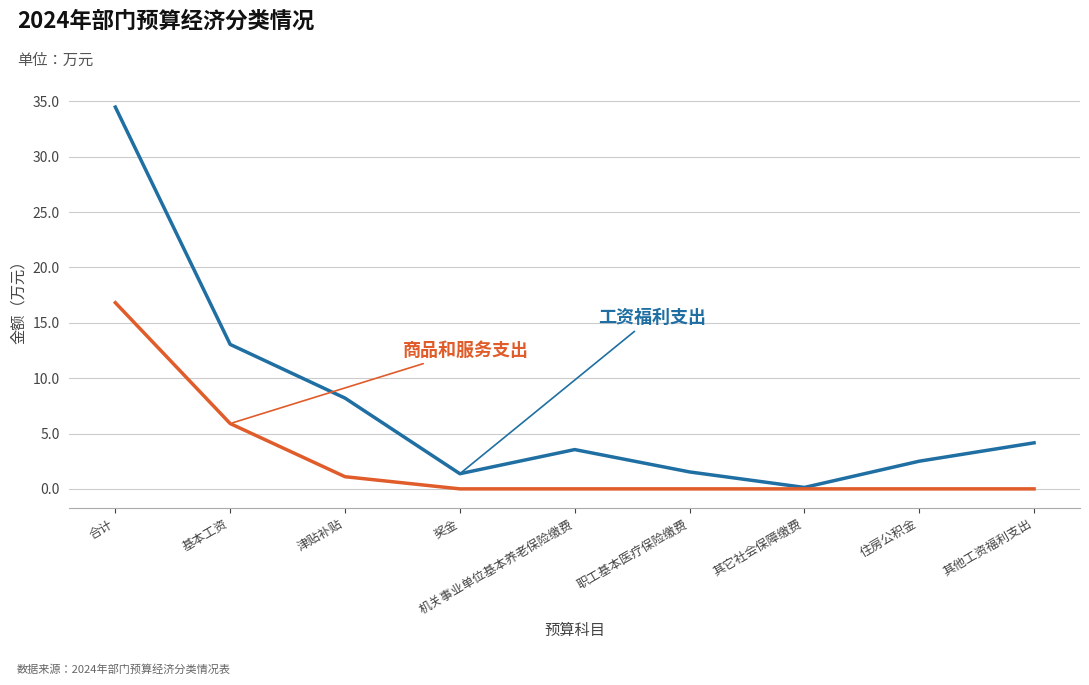

What is the greatest value displayed?

34.5